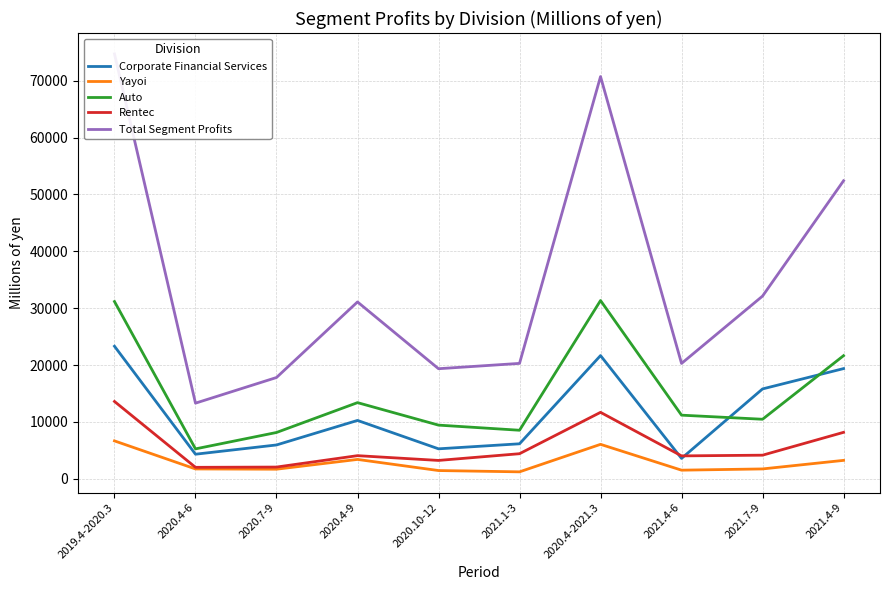

Is the value of Corporate Financial Services at 2019.4-2020.3 greater than the value of Total Segment Profits at 2021.7-9?

No